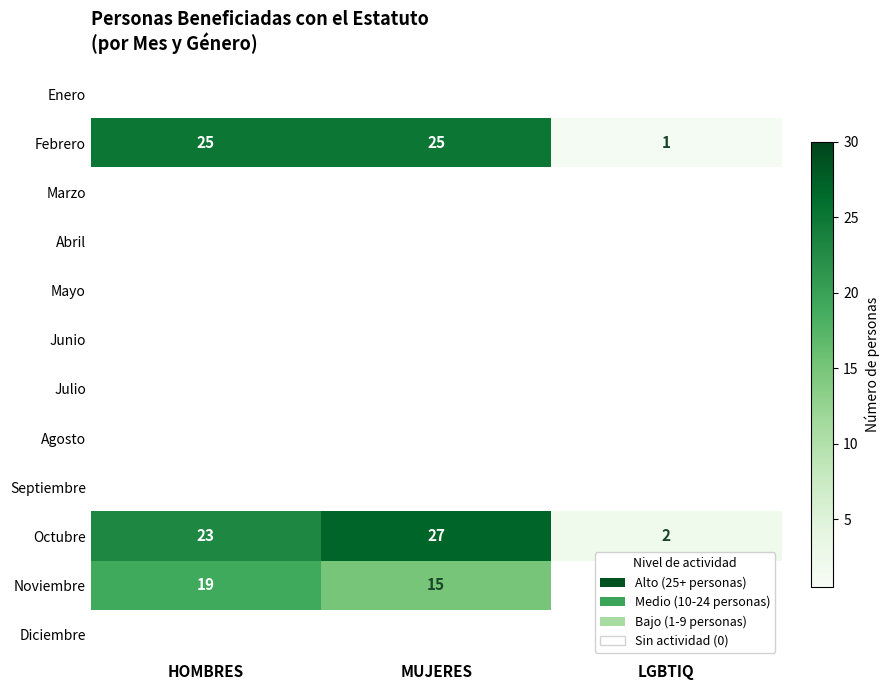

What is the highest value of the Febrero series?

25